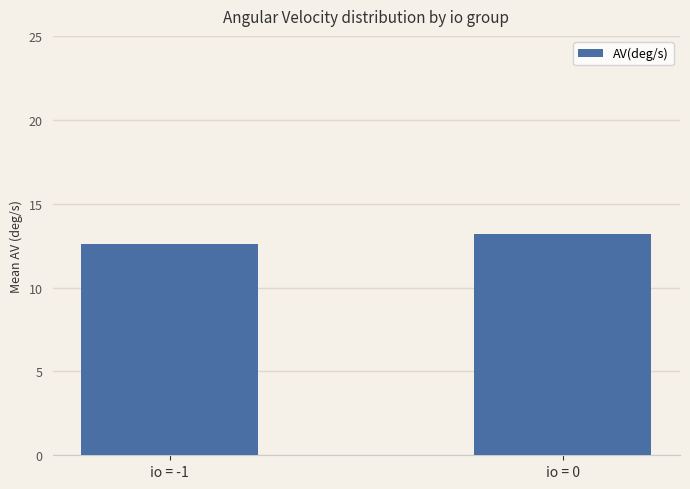

Which label corresponds to the smallest value in the chart?

io = -1